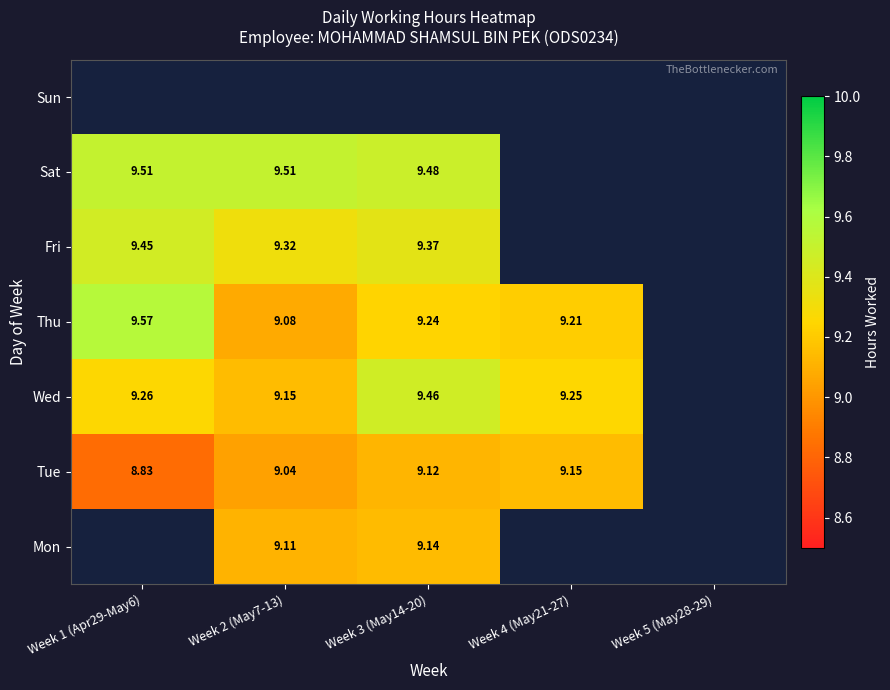

How many values in Thu are above zero?

4